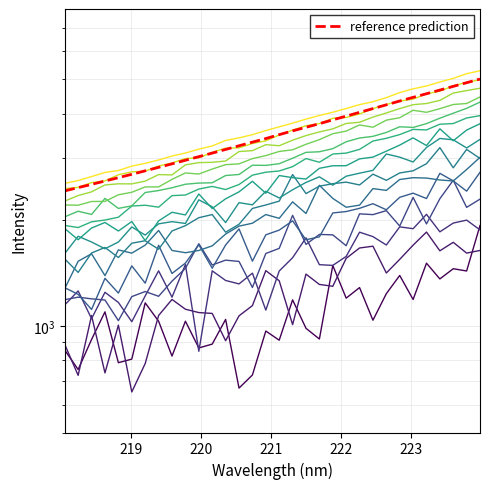

At how many categories does at least one series exceed 4143?

8